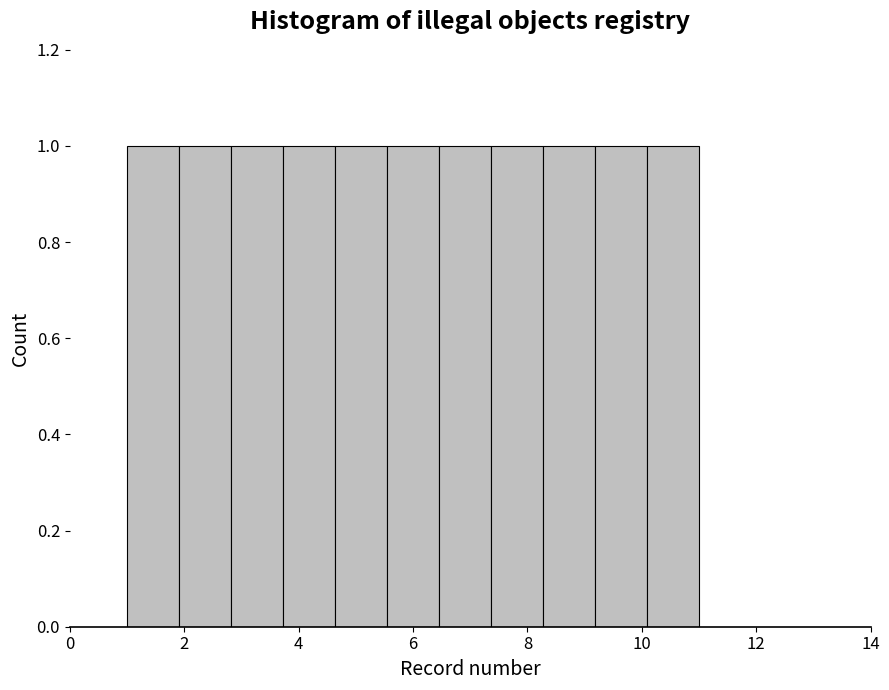

Reading left to right, list every bar in this chart as the range it spans on the x-axis followed by its height. Neither the bar edges nor the heights are printed on the chart, so give them approximately, as read against the axes.

1.0 to 2.0: 1
2.0 to 2.8: 1
2.8 to 3.8: 1
3.8 to 4.6: 1
4.6 to 5.6: 1
5.6 to 6.4: 1
6.4 to 7.4: 1
7.4 to 8.2: 1
8.2 to 9.2: 1
9.2 to 10.0: 1
10.0 to 11.0: 1